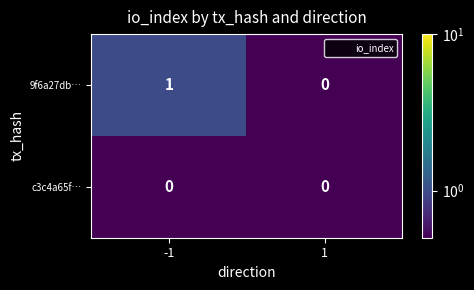

The 9f6a27db… series shows 2 at -1. True or false?

False